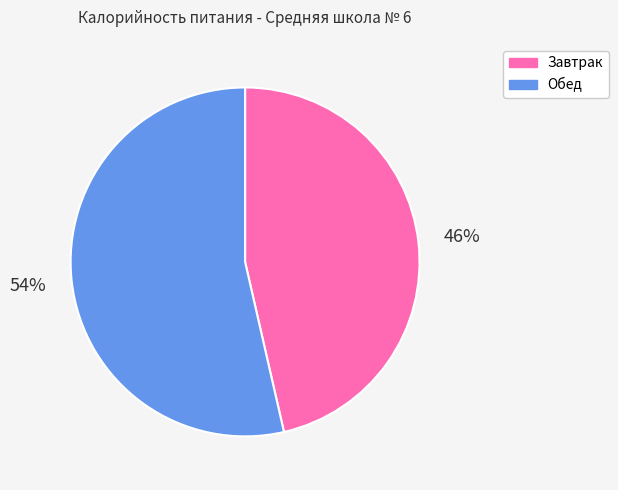

How many slices are in this pie chart?

2